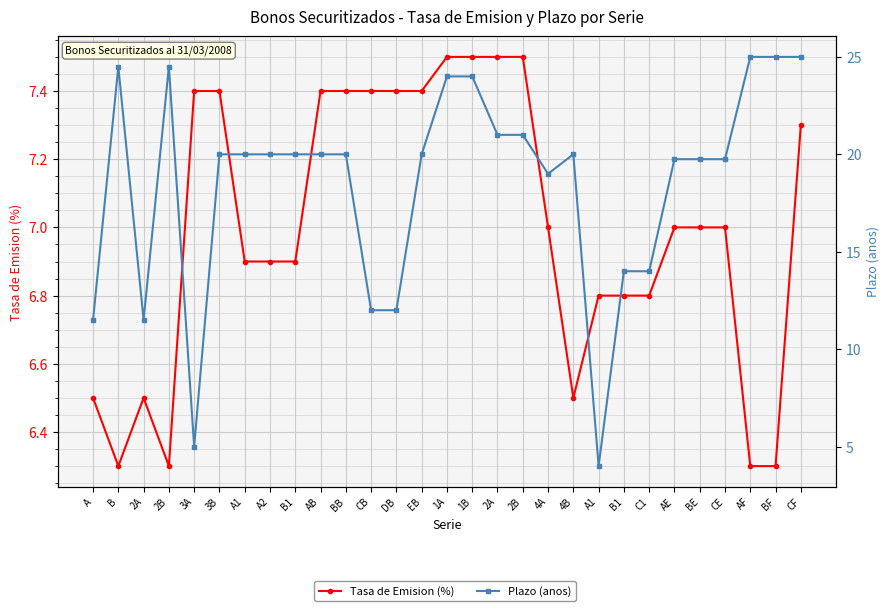

At which category is the sum across all series the highest?

CF